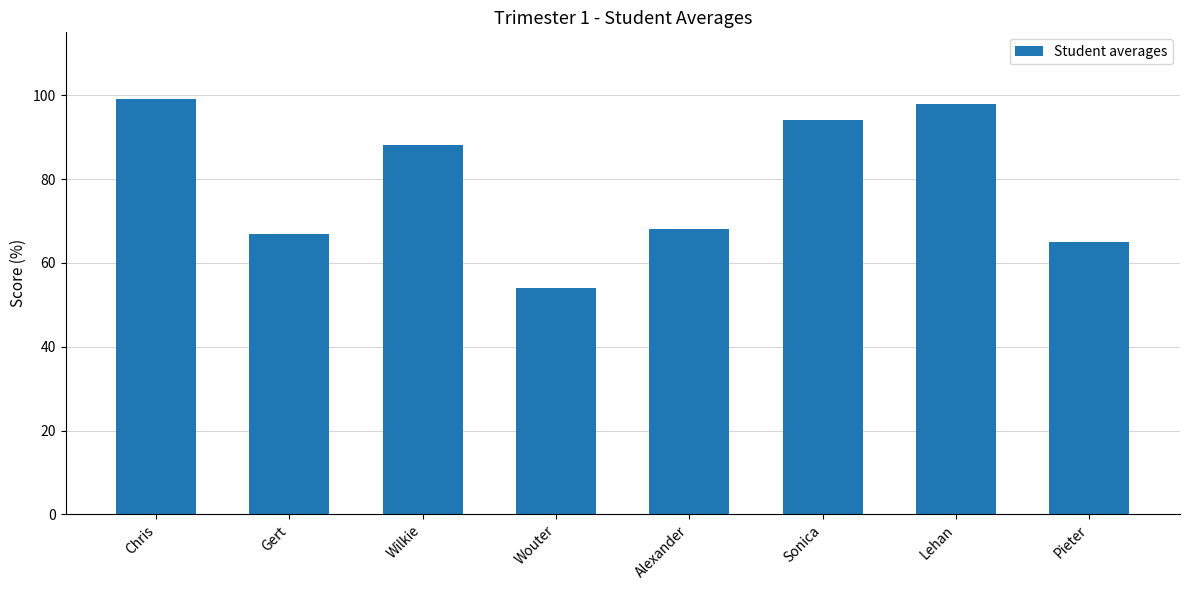

Does the chart contain any negative values?

No